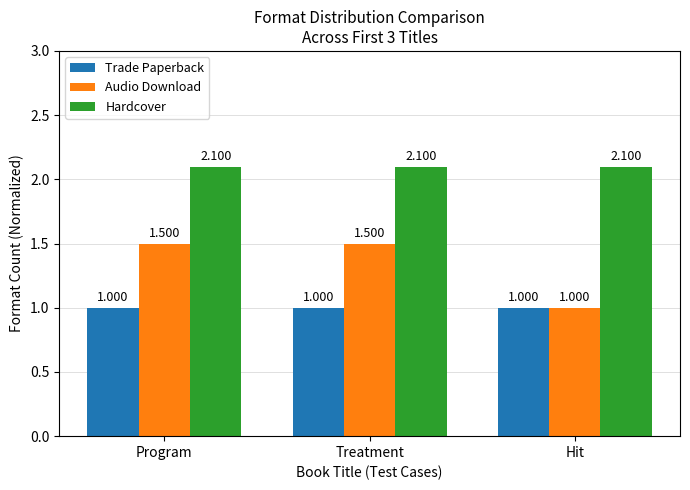

At Treatment, list the series in order from smallest to largest.

Trade Paperback, Audio Download, Hardcover